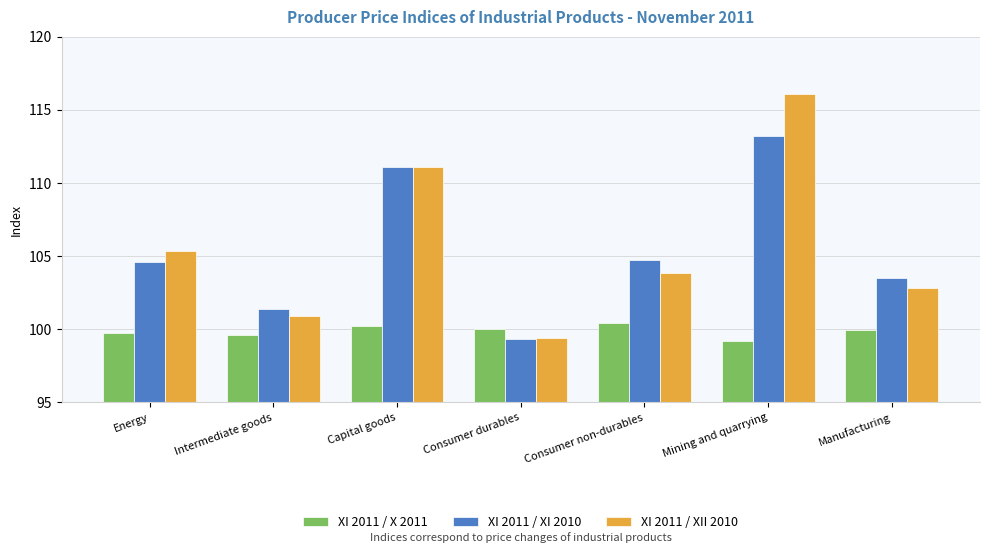

True or false: XI 2011 / XI 2010 has a value of 104.7 at Consumer non-durables.

True